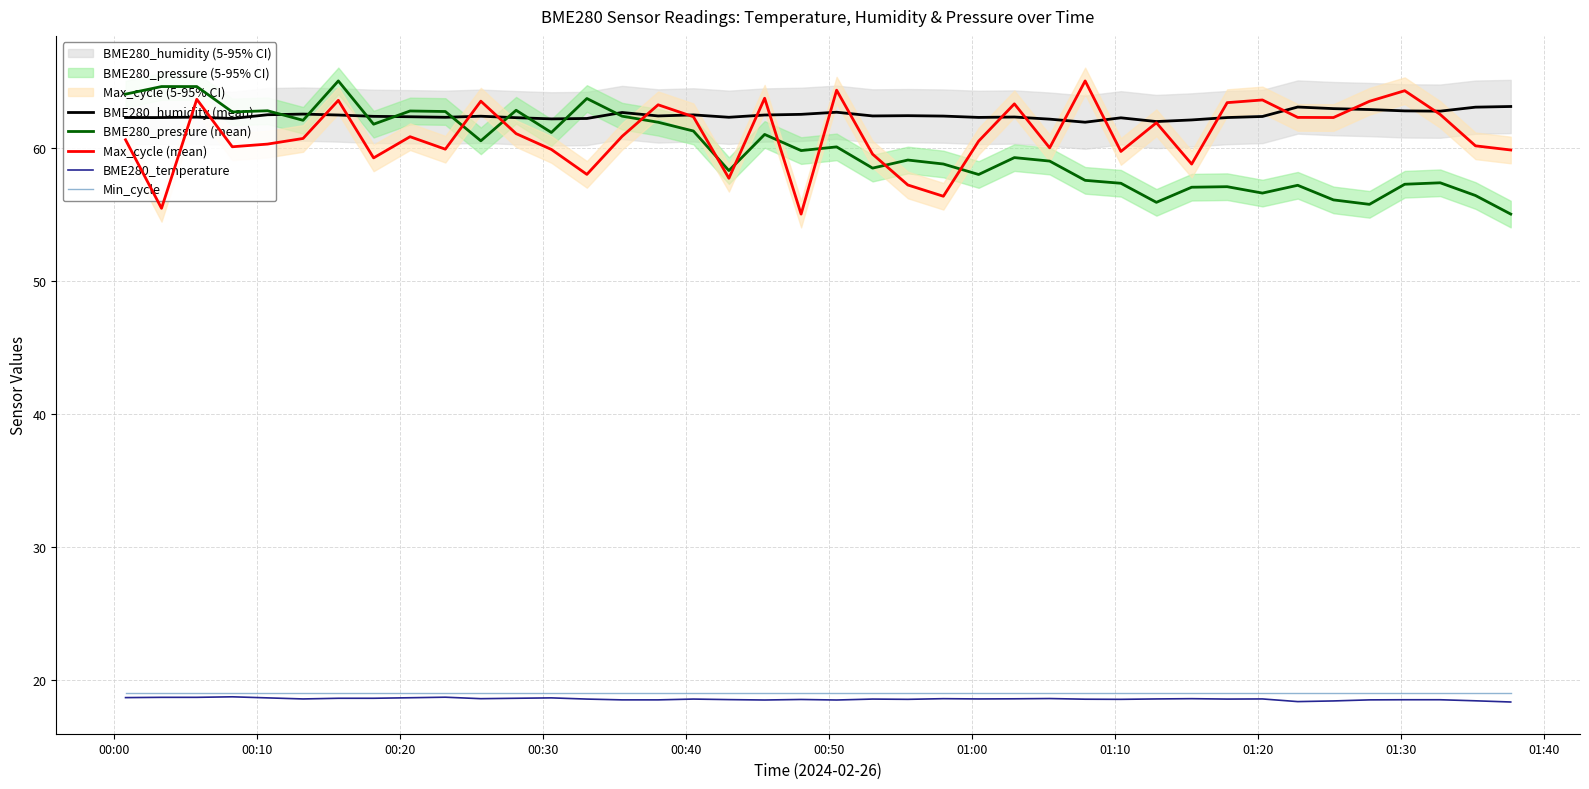

What is the value of the BME280_temperature point at the 2nd from the left?

18.7